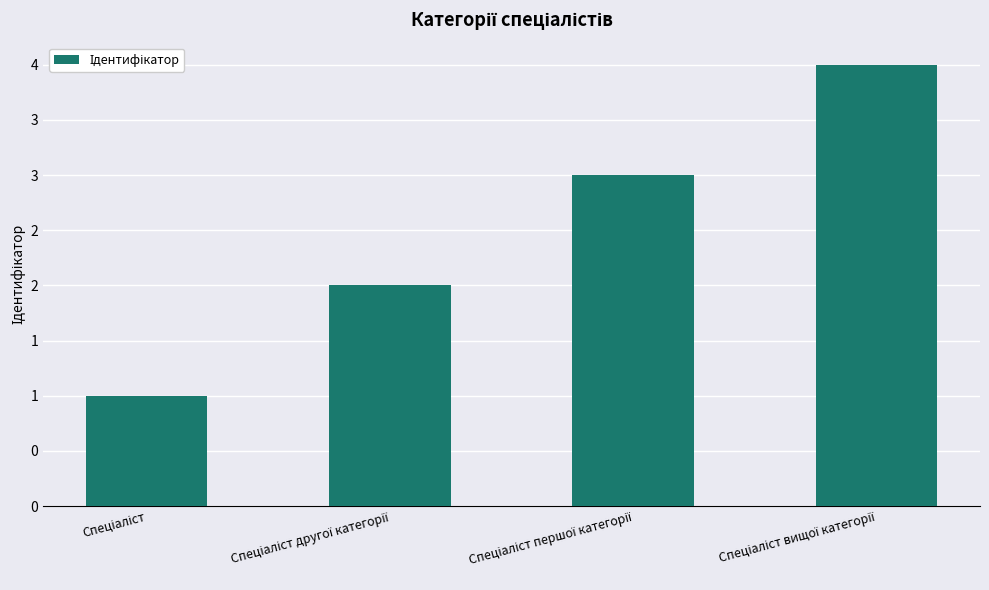

Are the bars horizontal?

No